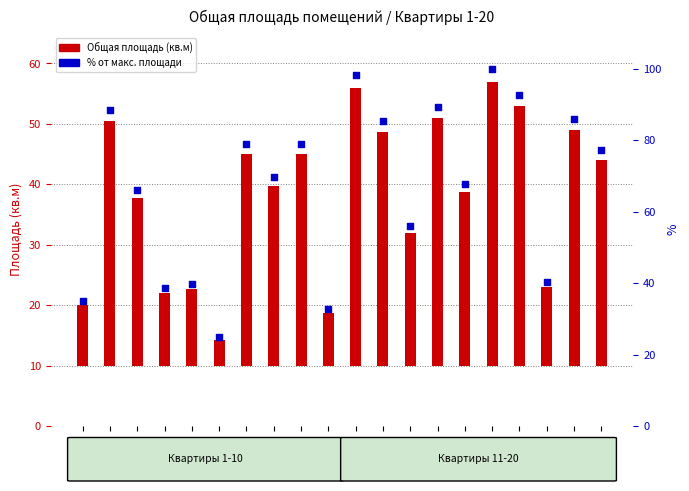

Is the value of Общая площадь (кв.м) at Кв.7 greater than the value of % от макс. площади at Кв.20?

No